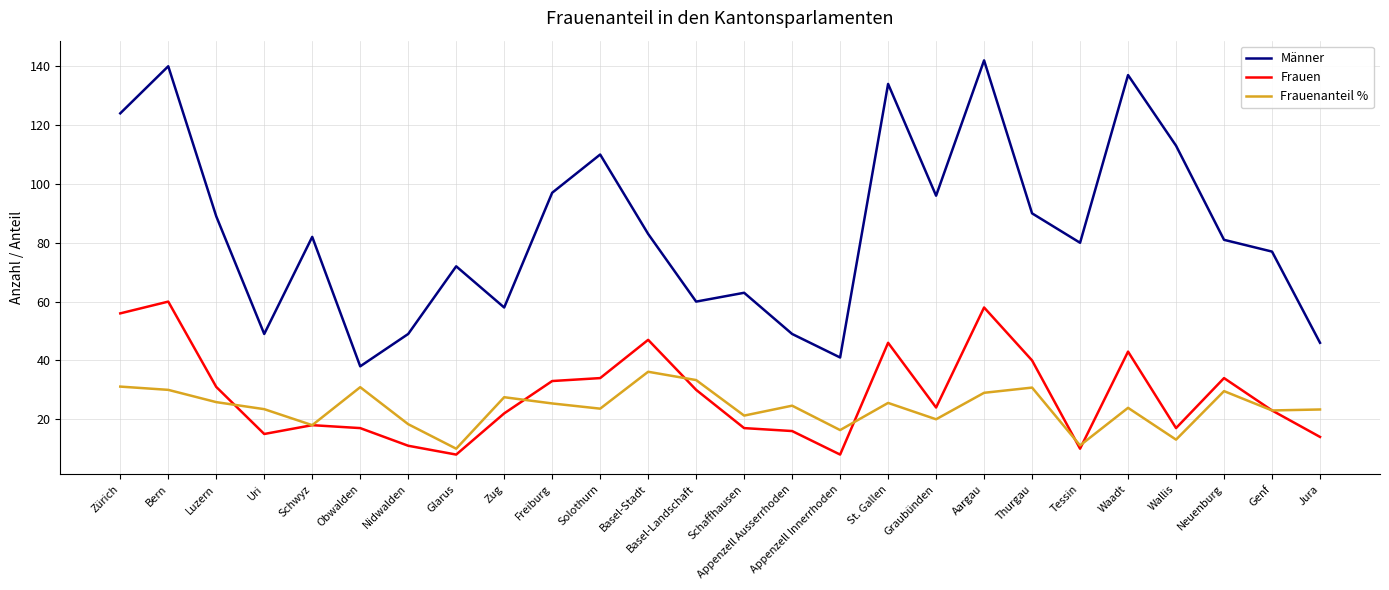

At which category does the chart reach its peak across all series?

Aargau